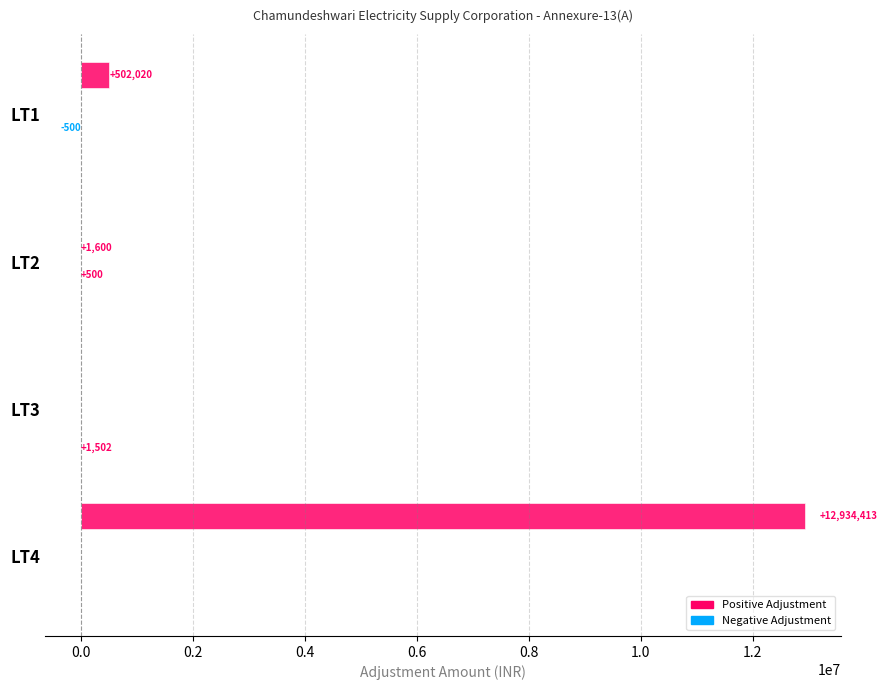

Reading right to left, extract all data points from this chart.

BJKJ: 12934412.8	0.0	0.0	502019.7
DEPOSIT TO REVENUE: 0.0	0.0	1600.0	0.0
R2R: 0.0	0.0	500.0	-500.0
OL ADJUSTMENT: 0.0	1501.5	0.0	0.0